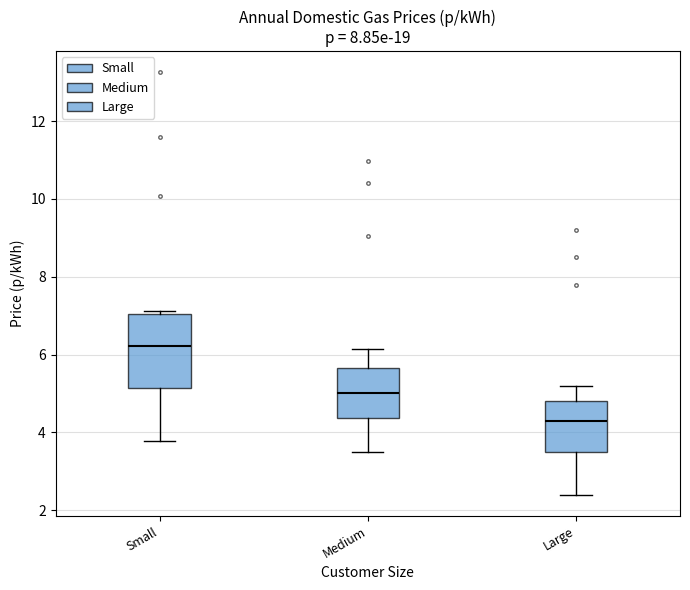

Which box is the tallest, from its lower edge to its upper edge?

Small